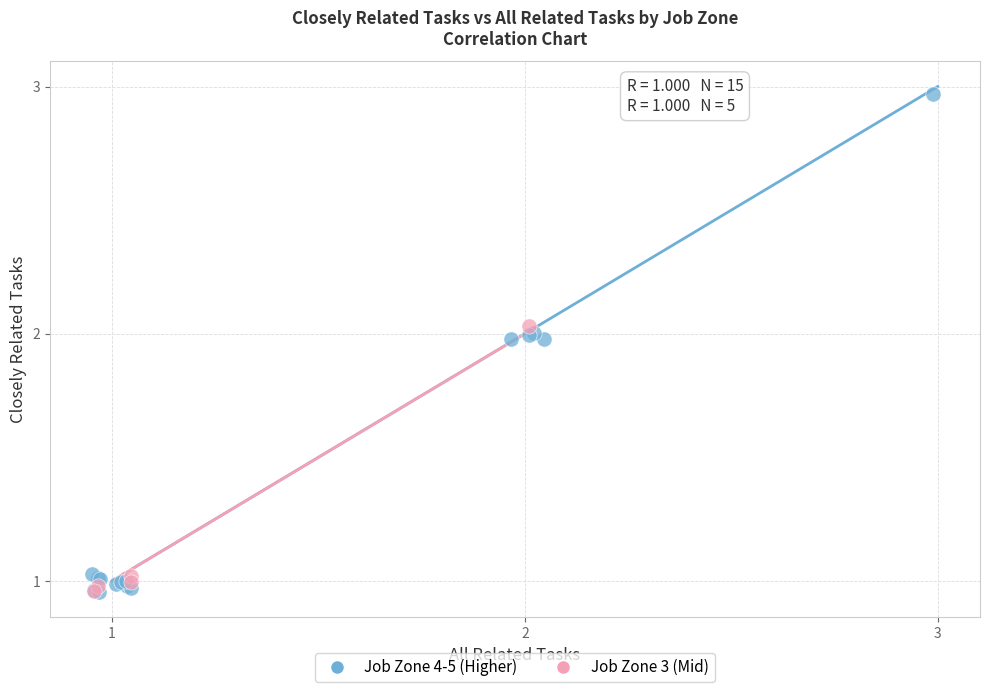

Which series has the largest Y range (max minus min)?

Job Zone 4-5 (Higher)